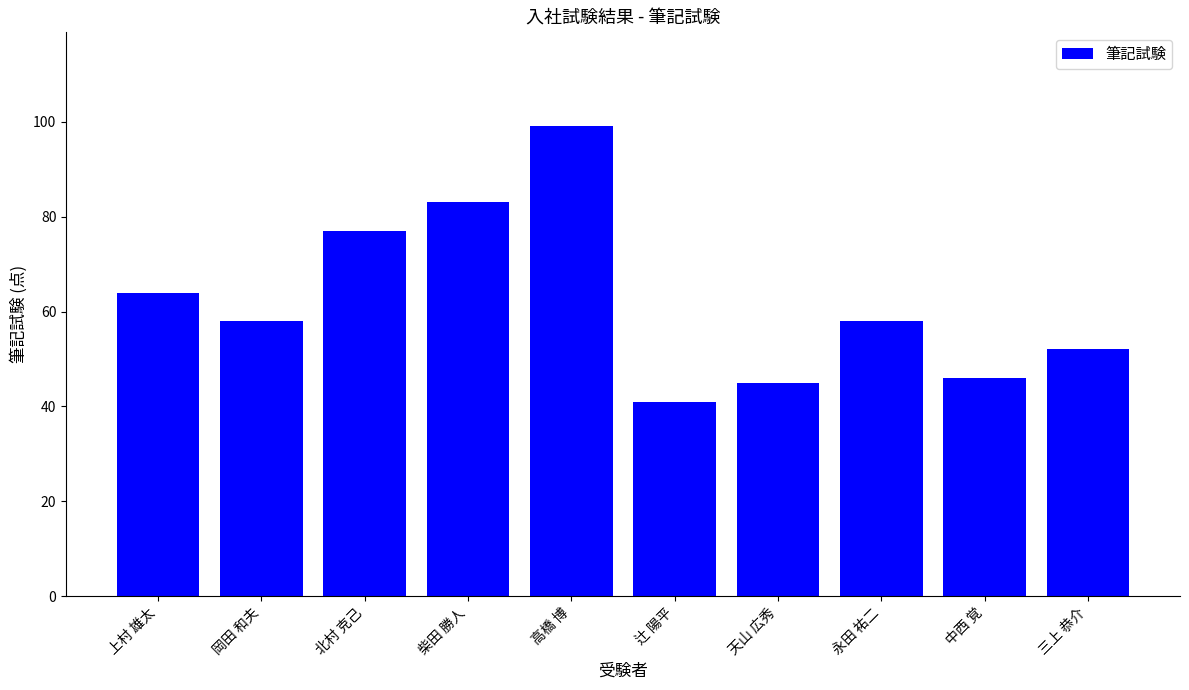

Approximately how many times larger is the value at 中西 覚 compared to 辻 陽平?

1.1